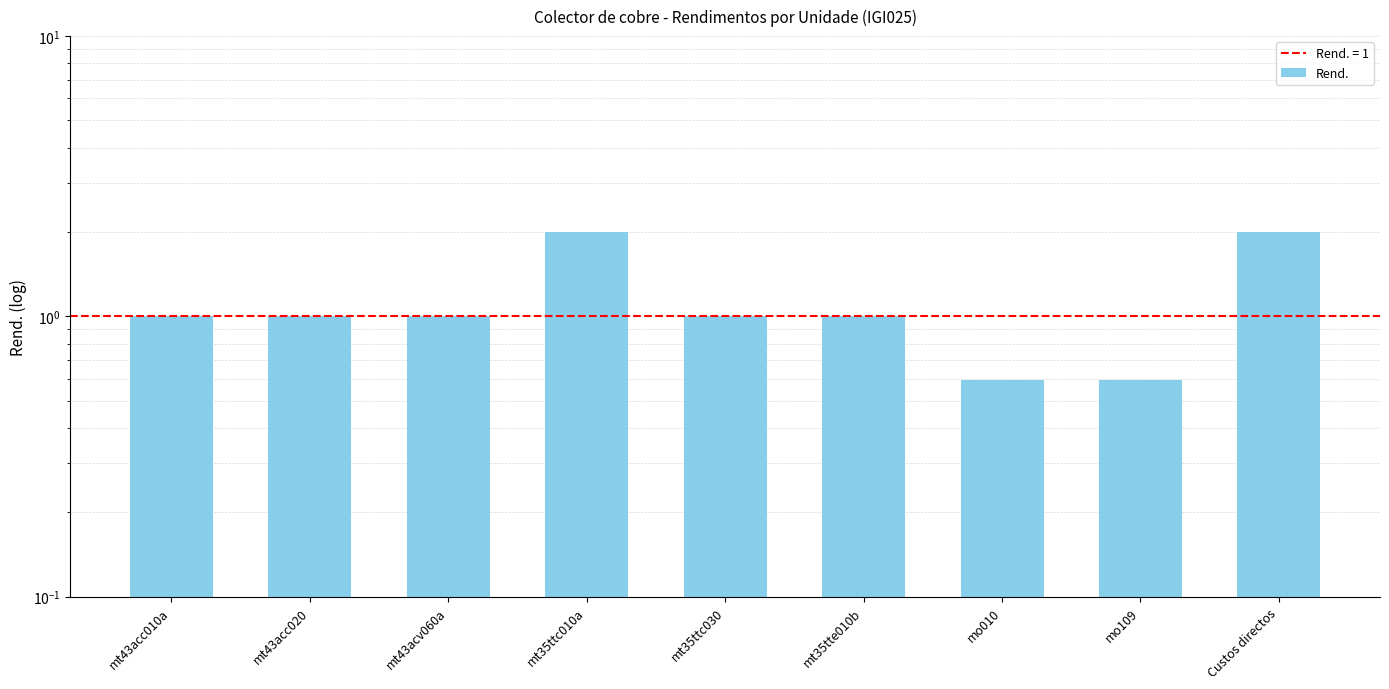

What is the label of the 2nd bar from the left?

mt43acc020